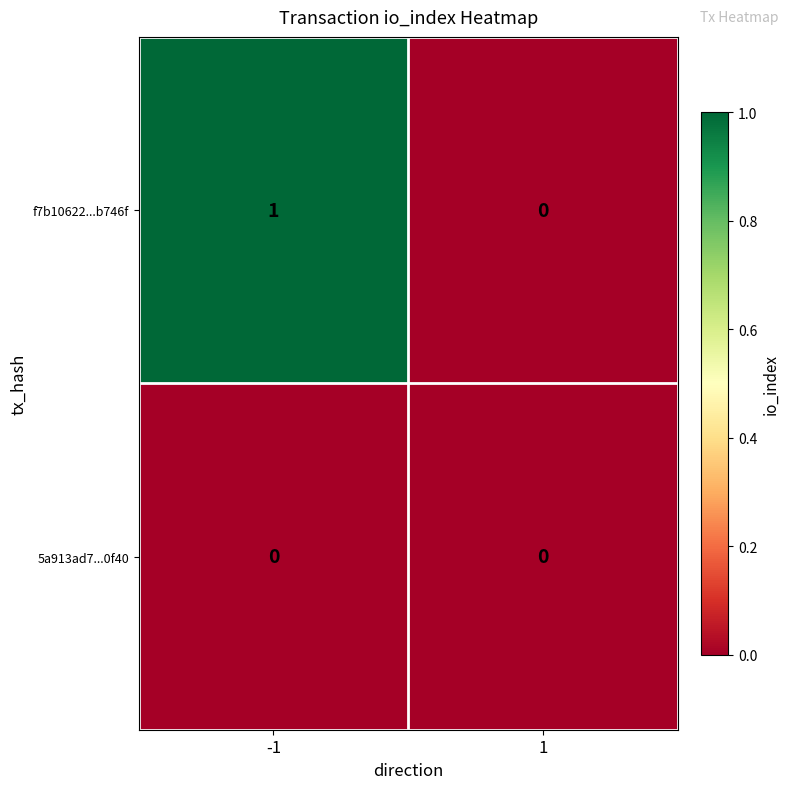

True or false: f7b10622...b746f has a value of 0 at 1.

True